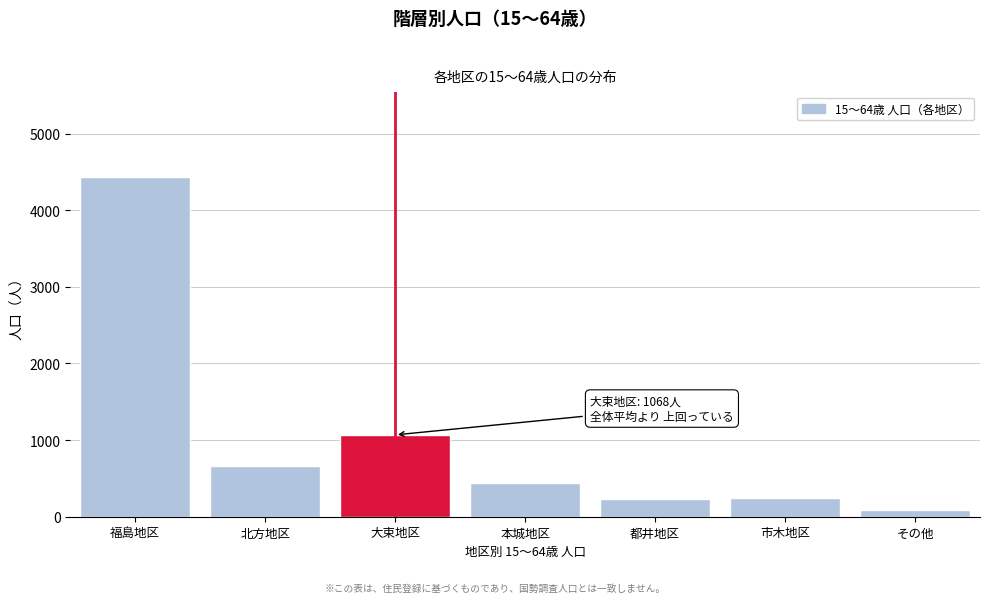

At which label is the value closest to 2263?

大束地区